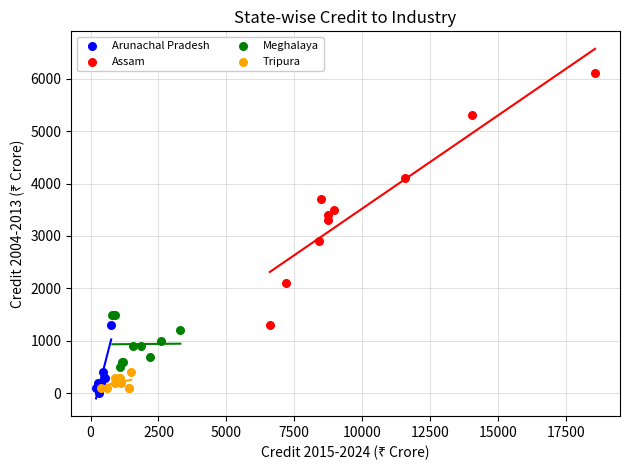

Which series reaches the maximum Y coordinate?

Assam